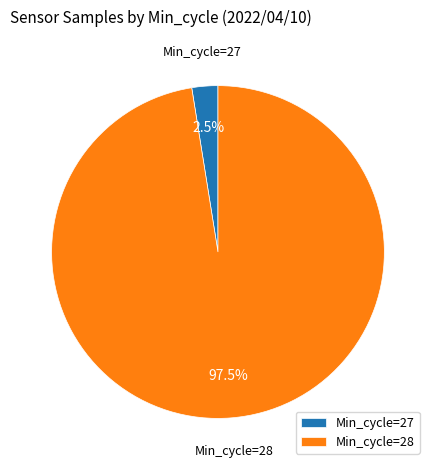

Rank the categories by value from highest to lowest.

Min_cycle=28, Min_cycle=27